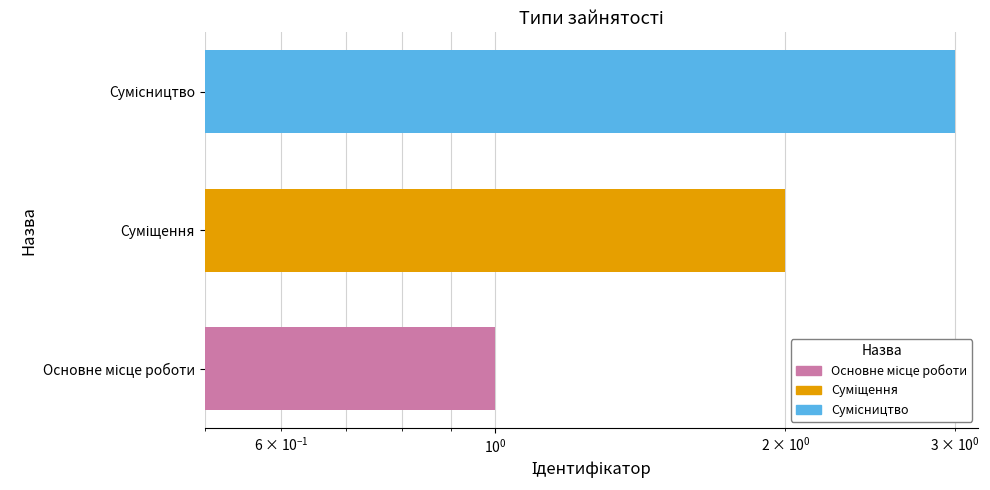

Does the chart contain any negative values?

No